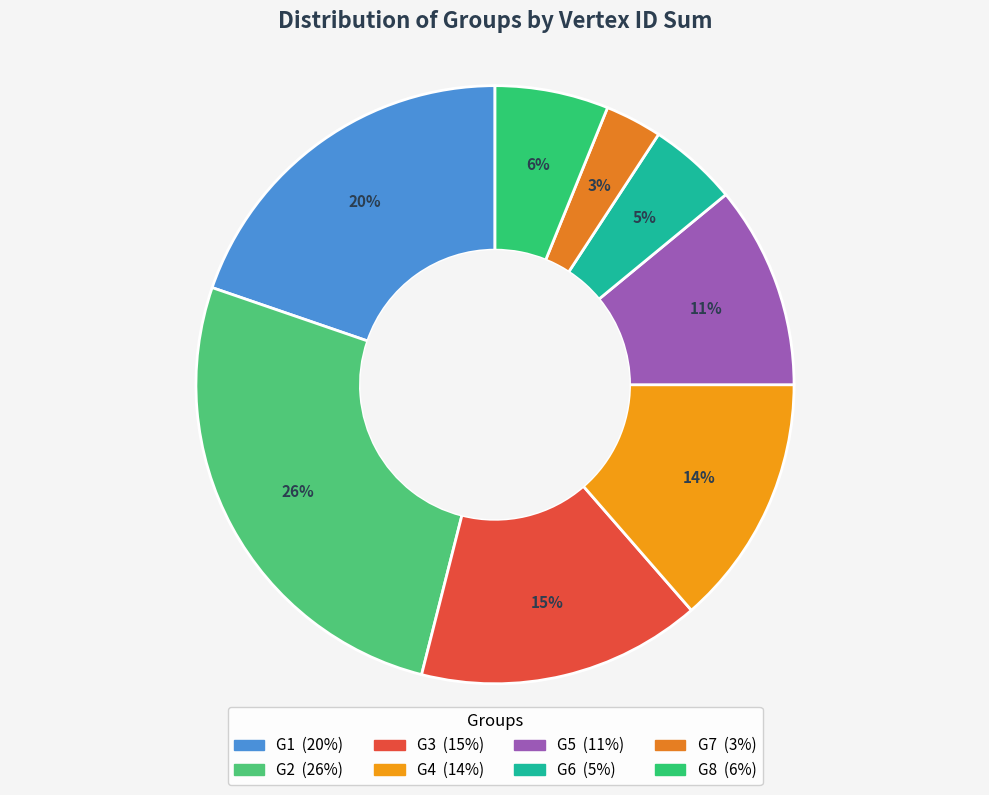

What is the ratio of the value at G4 to the value at G2?

0.5